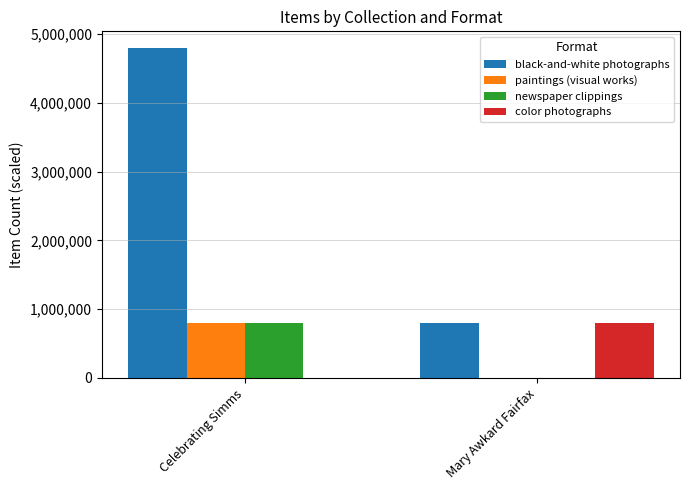

At which label does black-and-white photographs reach its peak?

Celebrating Simms